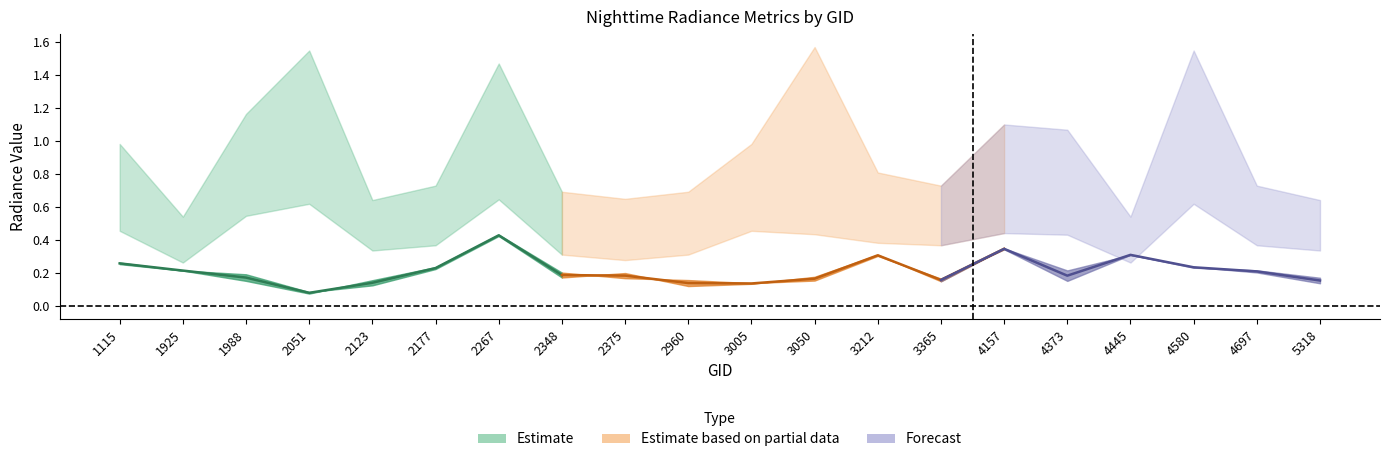

True or false: rade9_bin_3q has a value of 0.4 at 3365.

False